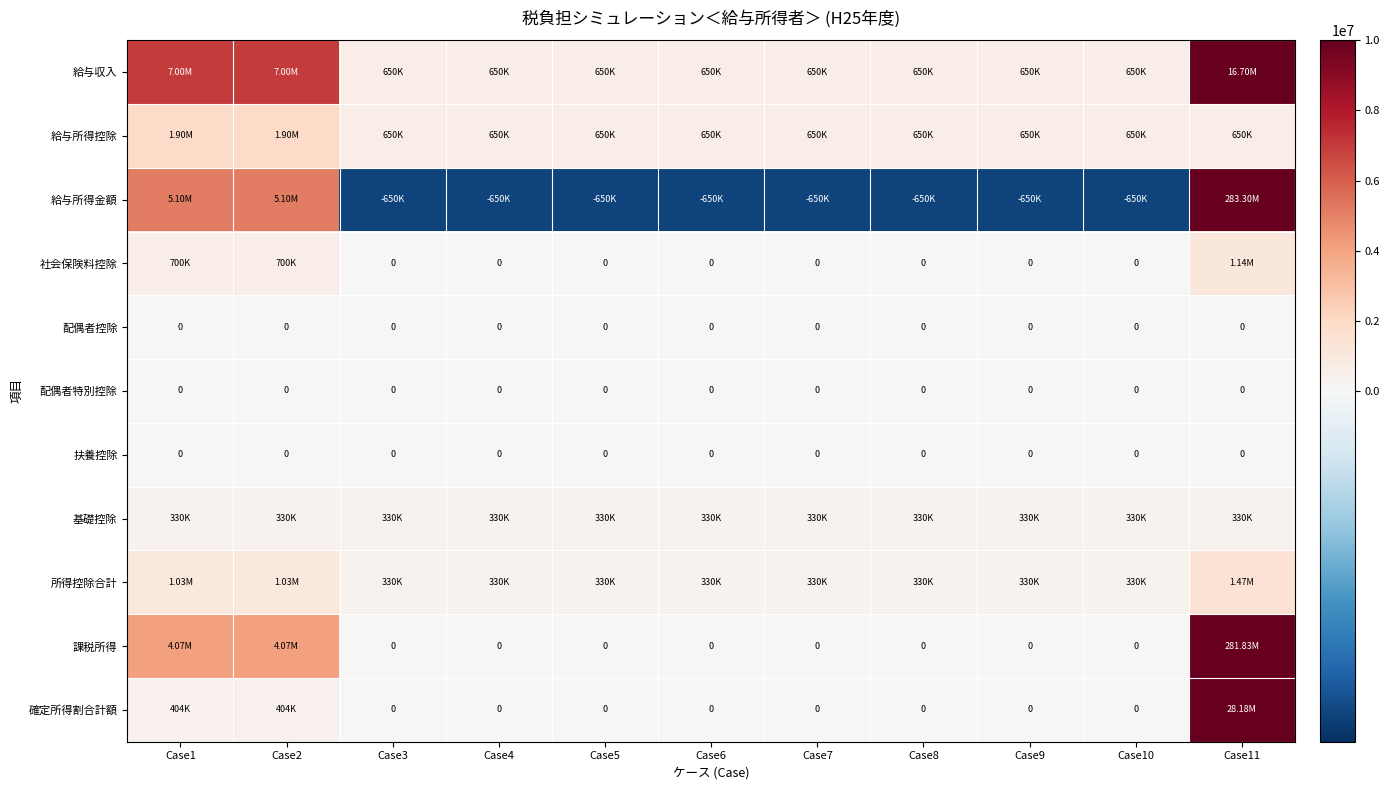

The value of 基礎控除 at Case6 is 92545. True or false?

False